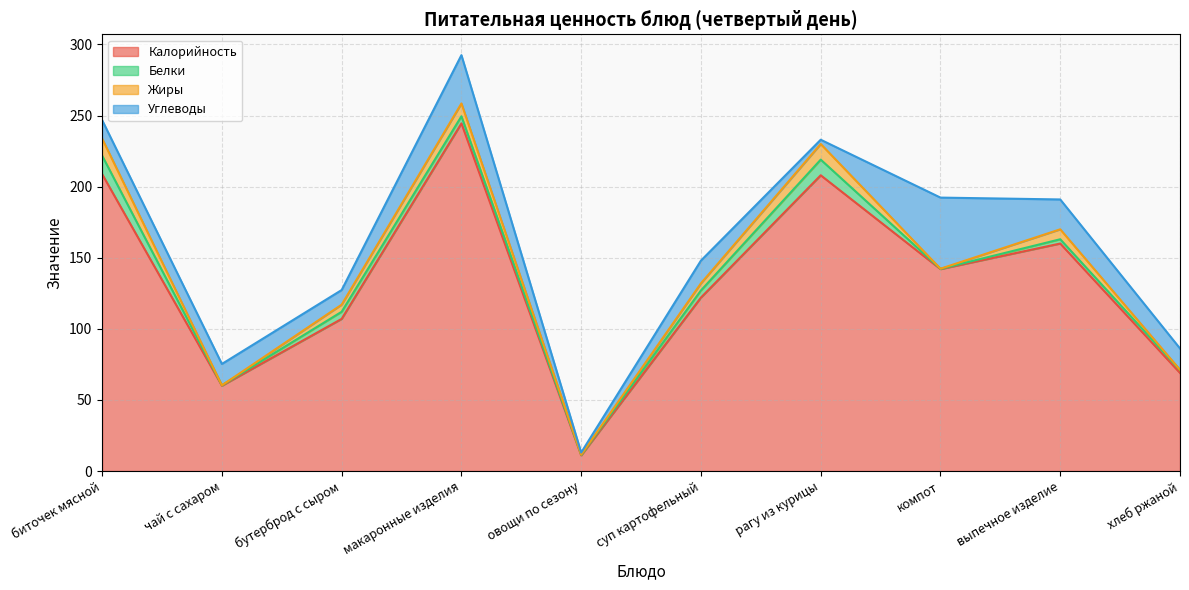

Where is the first local maximum for Калорийность?

макаронные изделия